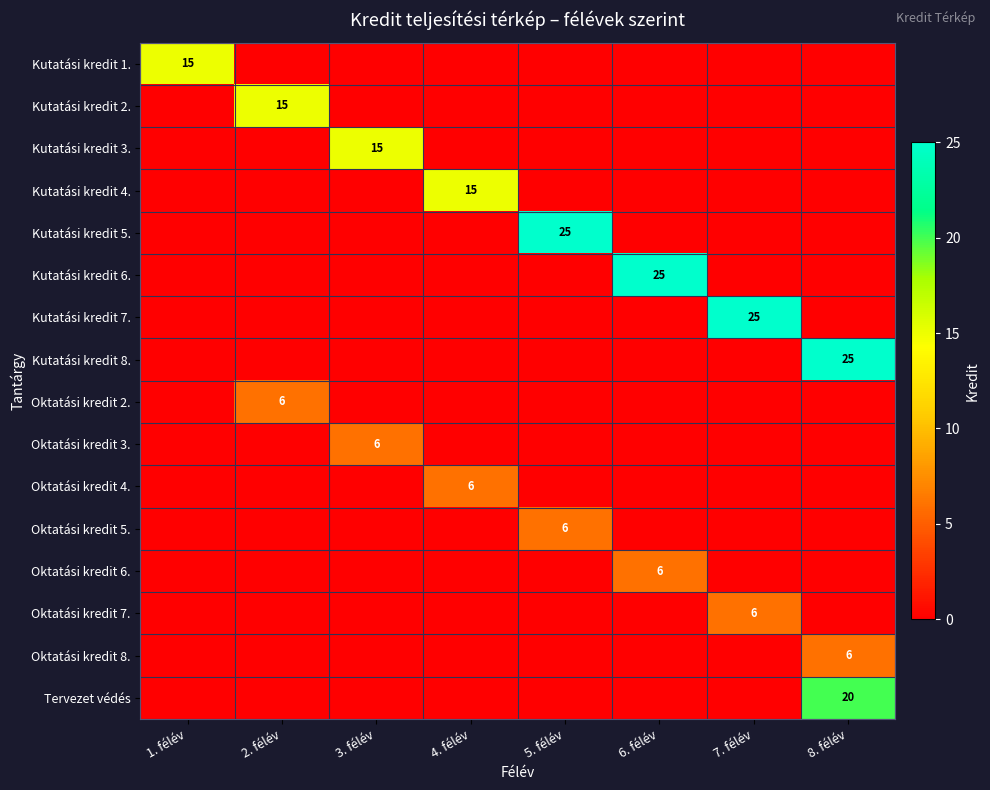

The Oktatási kredit 3. series shows 9 at 3. félév. True or false?

False